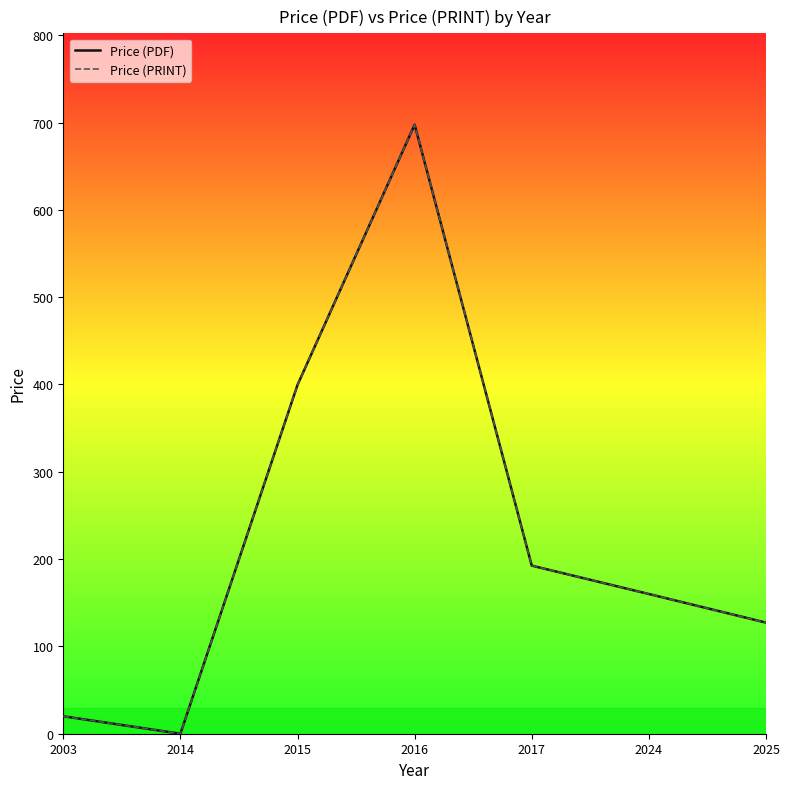

What is the maximum value shown in the chart?

697.5